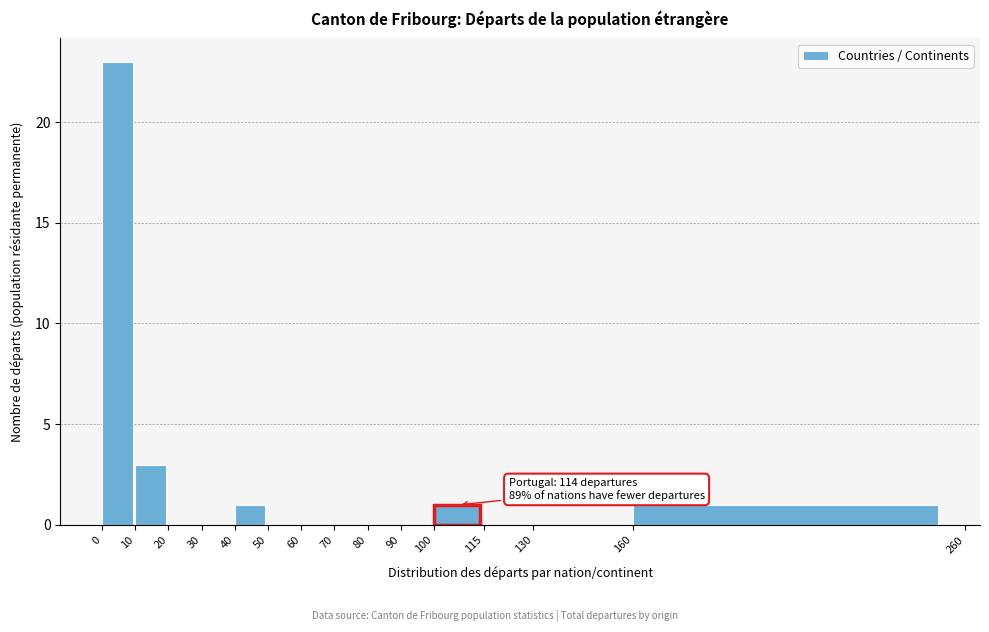

Over which range of the x-axis is the bar tallest?

0 to 10